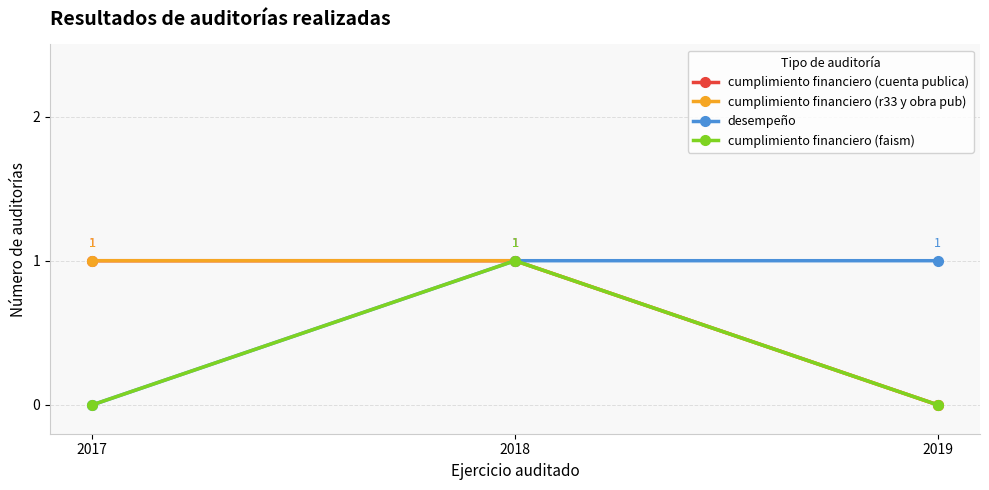

Rank the series at 2019 from highest to lowest value.

desempeño, cumplimiento financiero (cuenta publica), cumplimiento financiero (r33 y obra pub), cumplimiento financiero (faism)